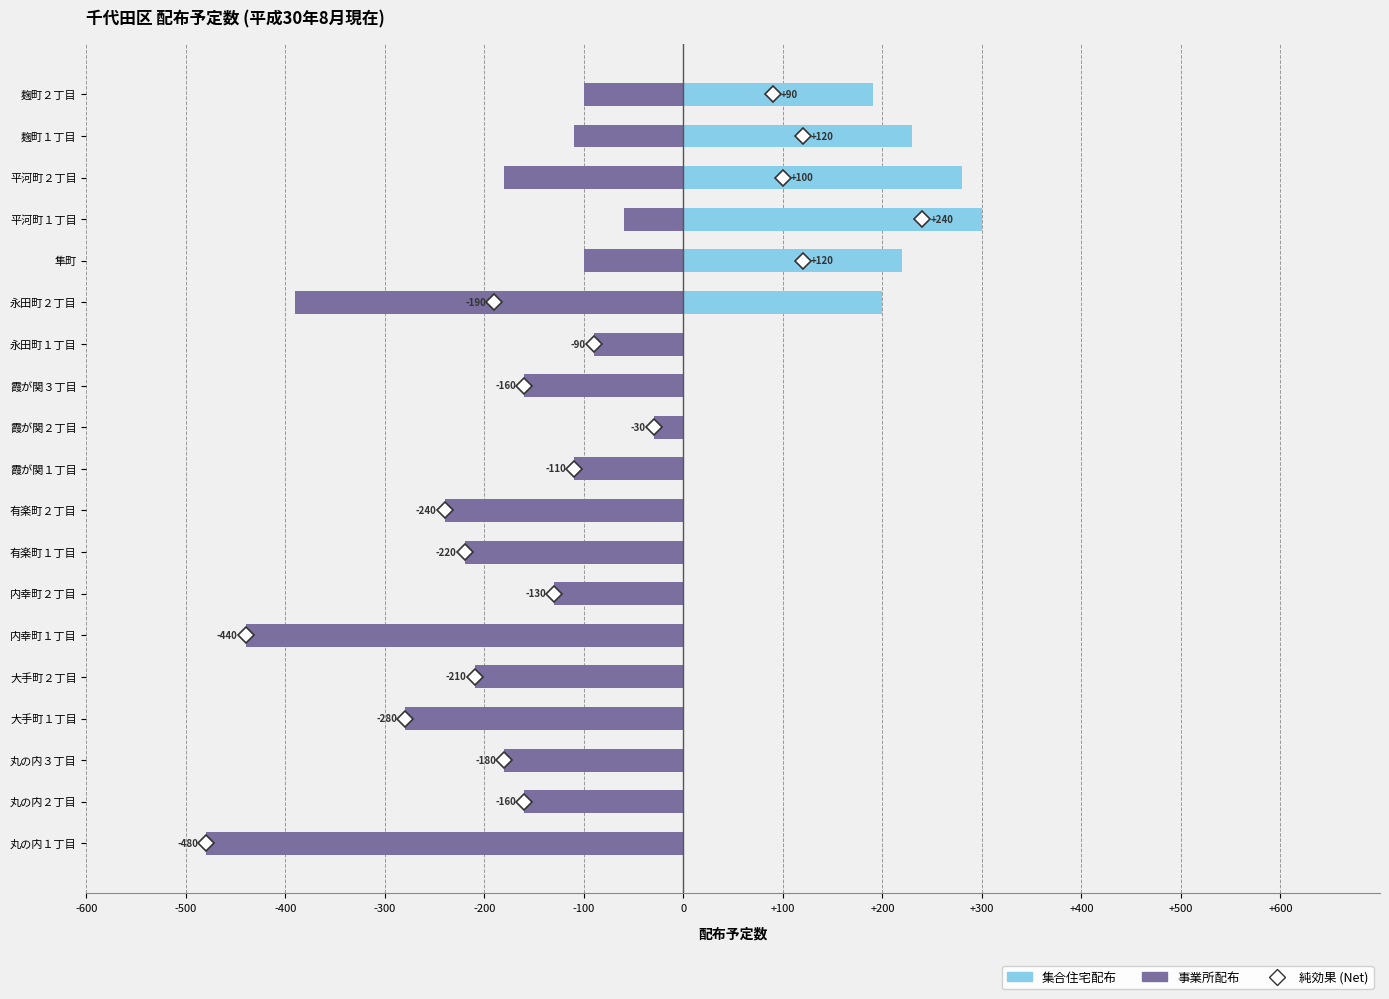

Which series has the largest total across all categories?

集合住宅配布